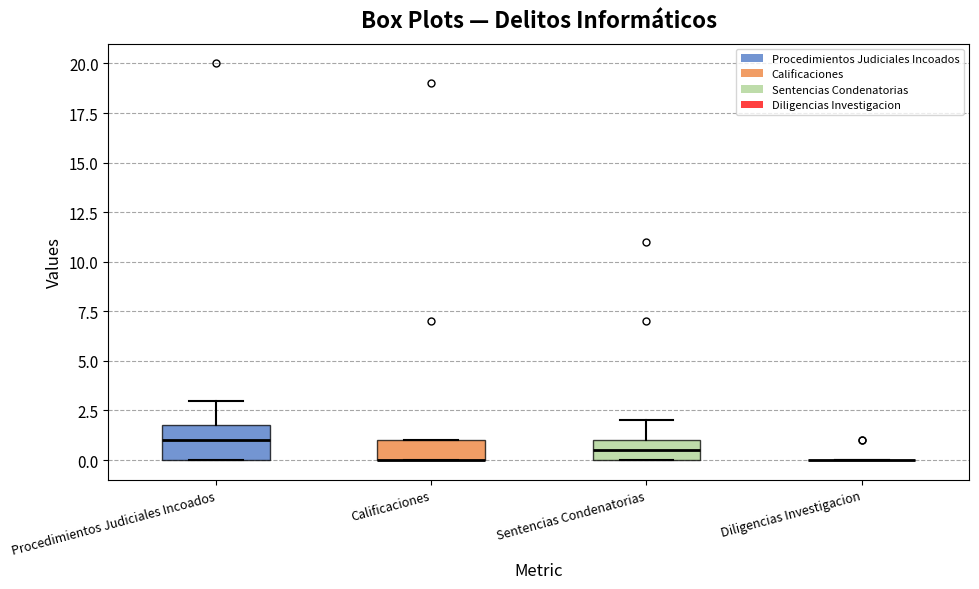

Reading left to right, transcribe this box plot: for each box, give where its median line is, the range the box spans, and where its two whiskers end, as read against the y-axis. The values are not printed on the chart, so give them approximately, as read against the axis.

Procedimientos Judiciales Incoados: median 1.0, box 0.0 to 2.0, whiskers 0.0 to 3.0
Calificaciones: median 0.0 (drawn on the box's lower edge), box 0.0 to 1.0, whiskers 0.0 to 1.0
Sentencias Condenatorias: median 0.5, box 0.0 to 1.0, whiskers 0.0 to 2.0
Diligencias Investigacion: box collapsed to a line at 0.0, whiskers 0.0 to 0.0